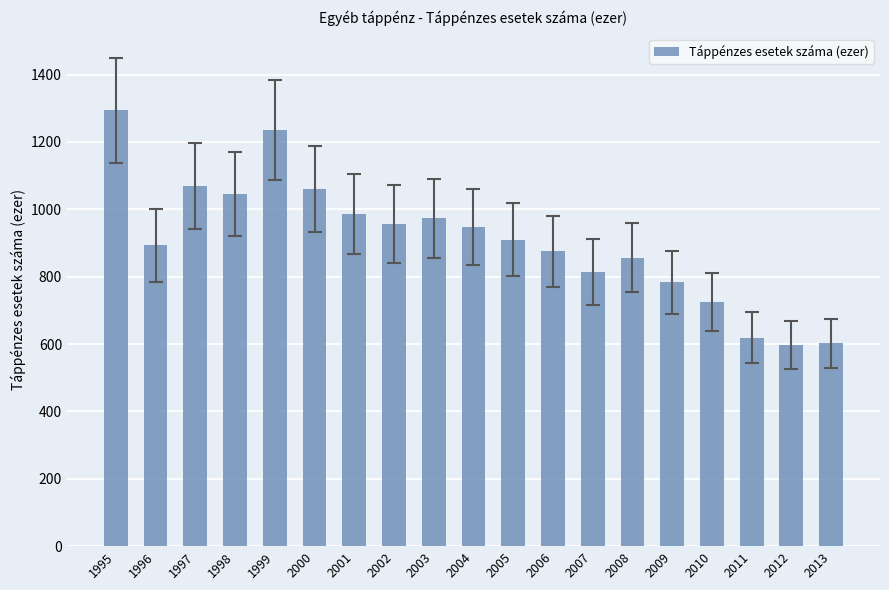

What is the minimum value shown in the chart?

596.9